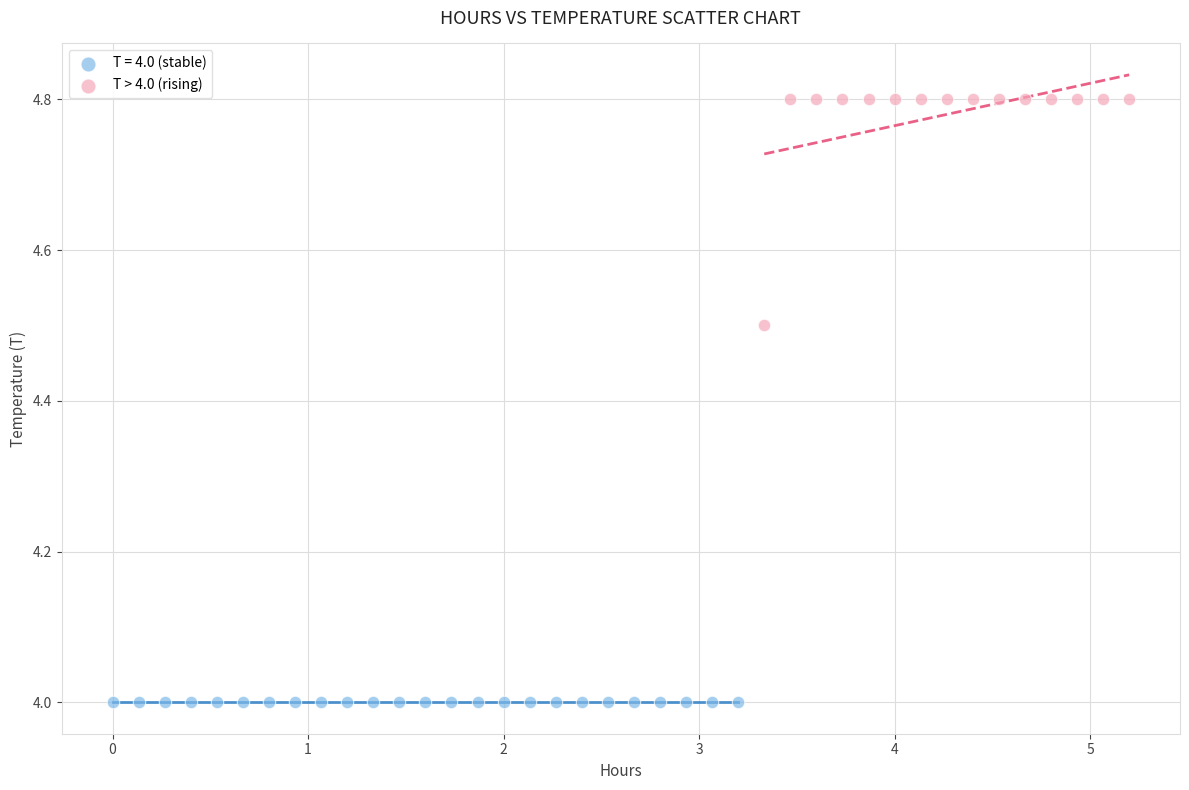

Which series reaches the maximum Y coordinate?

T > 4.0 (rising)